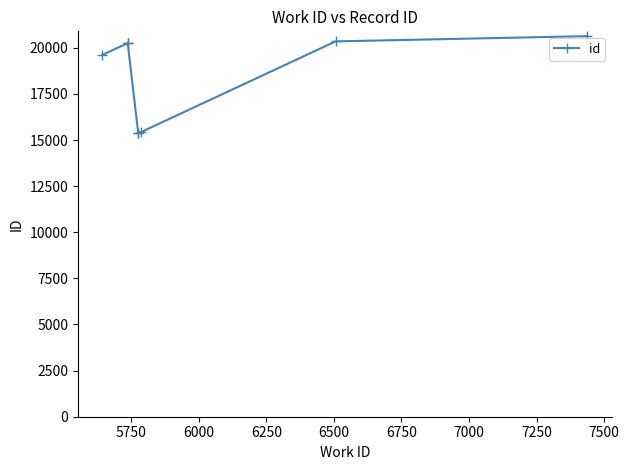

How many interior local peaks (higher than both neighbors) does the data have?

1